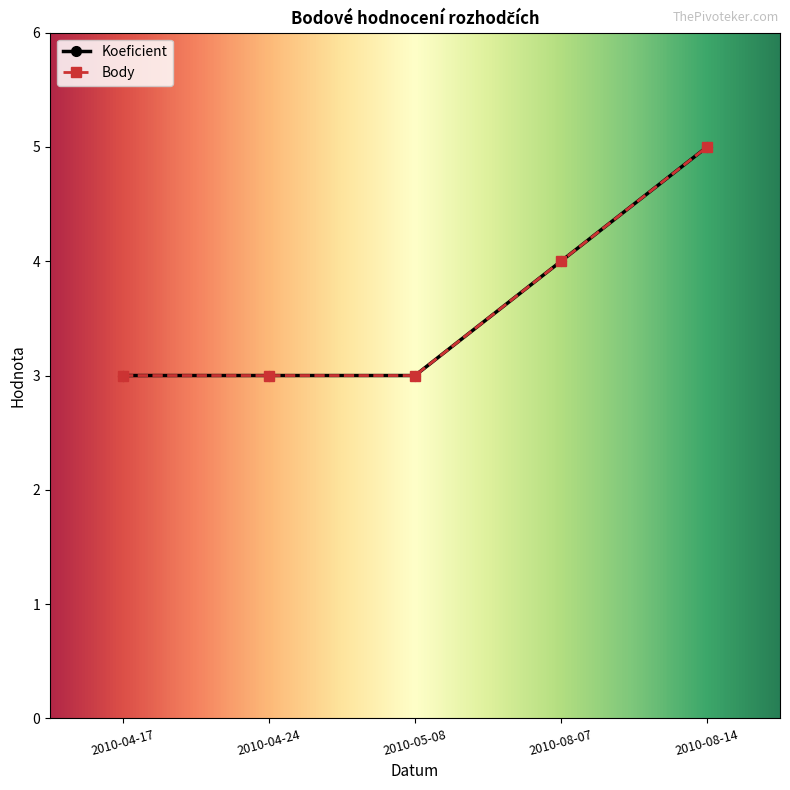

How many lines are shown in the chart?

2